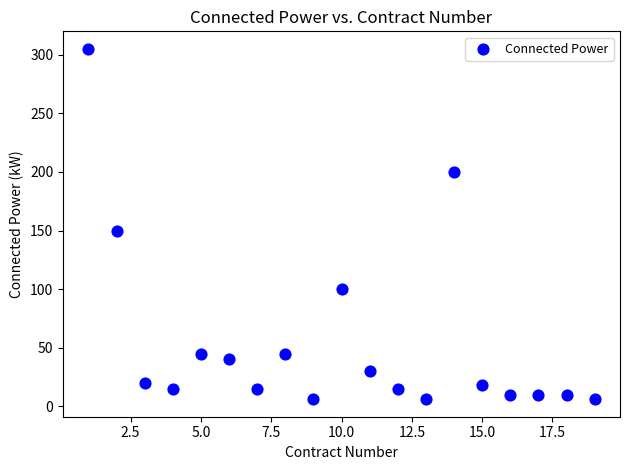

What Y value in the scatter plot is closest to 155?

150.0